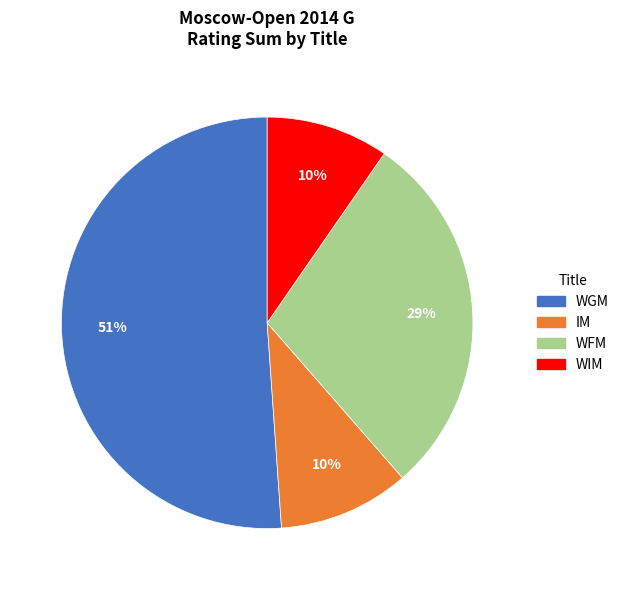

Between WIM and WGM, which is larger?

WGM